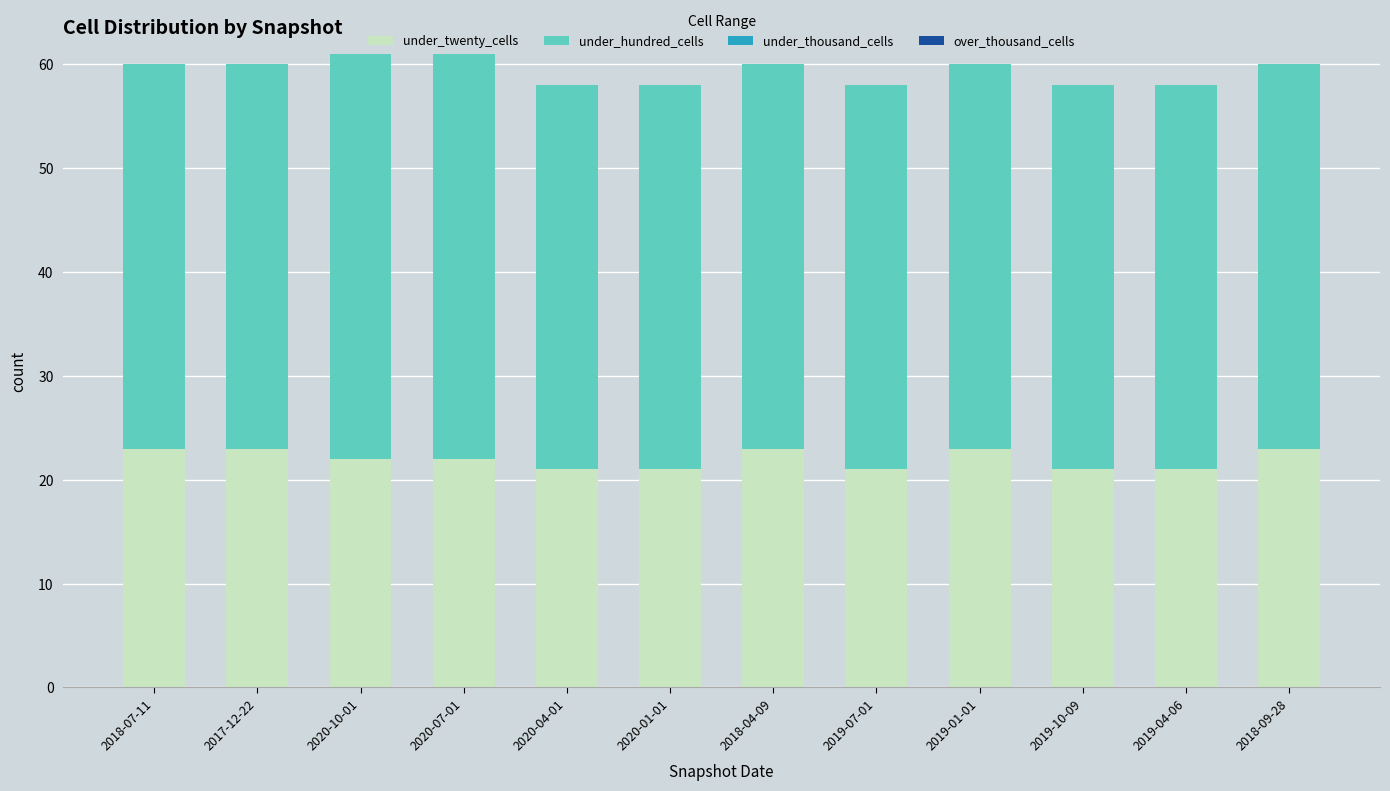

Is it true that under_twenty_cells equals 21 at 2019-04-06?

True